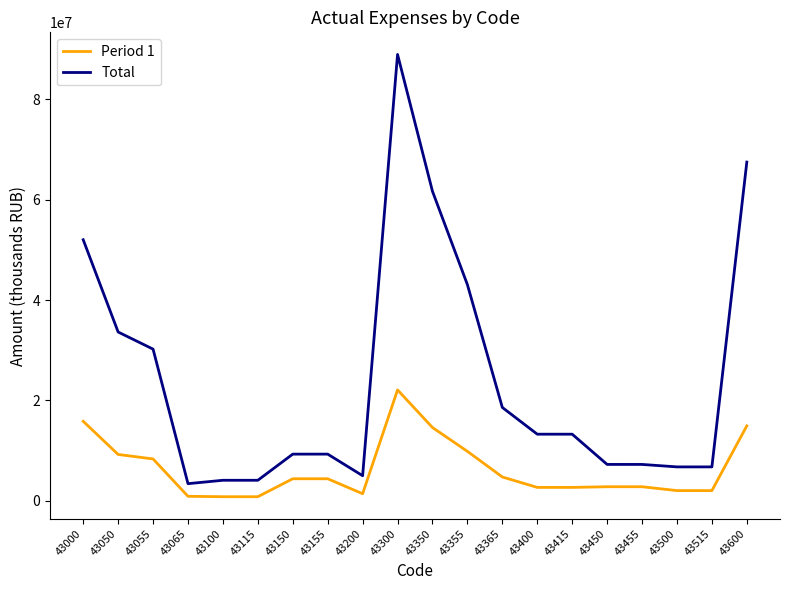

Which series changed the most between 43515 and 43600?

Total